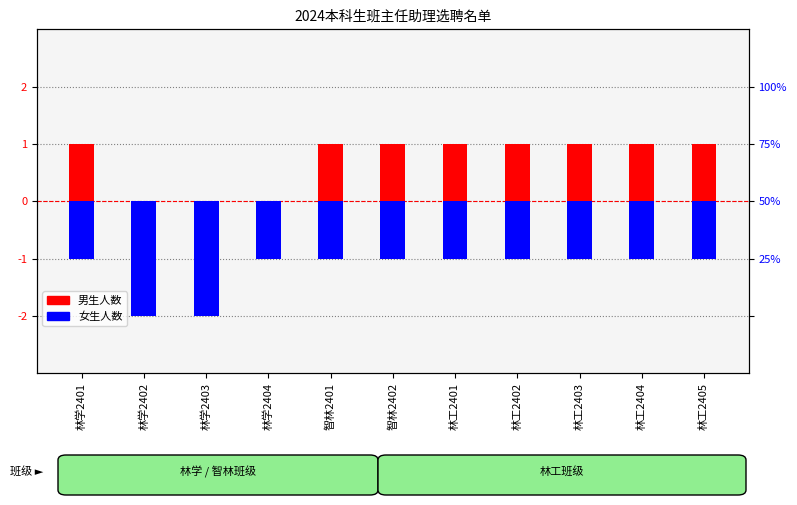

What is the difference between the highest and lowest values at 林学2402?

2